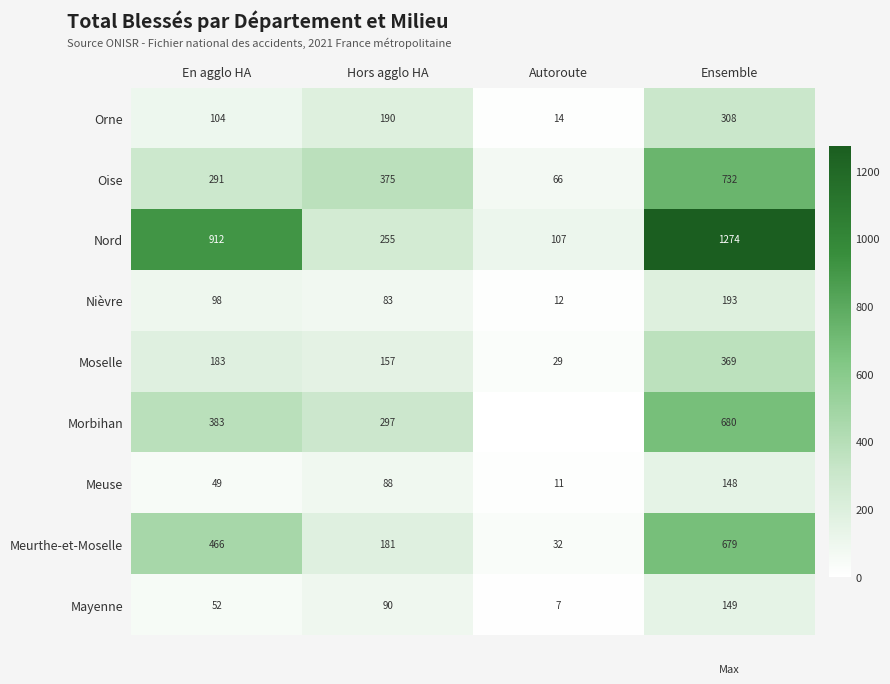

What is the greatest value displayed?

1274